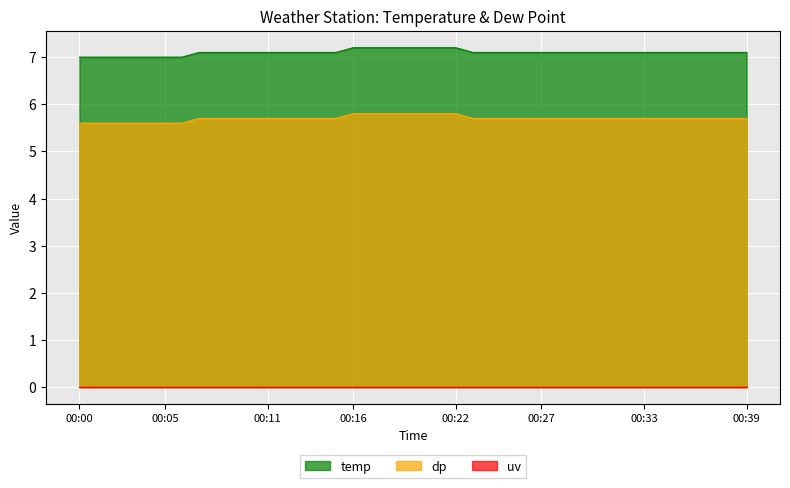

What is the total value across all series at 00:09?

12.8